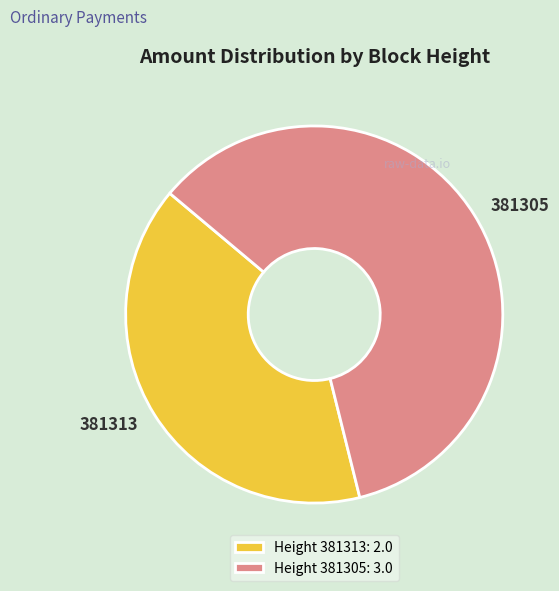

True or false: 381305 accounts for 66% of the total.

False